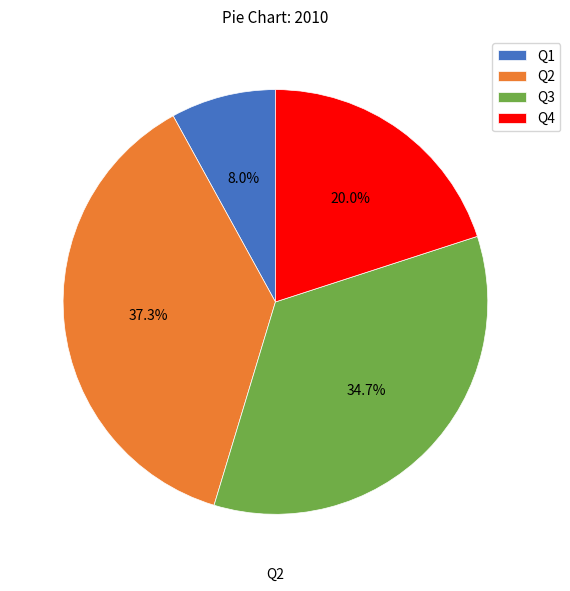

Is it true that Q1 is 8% of the pie?

True